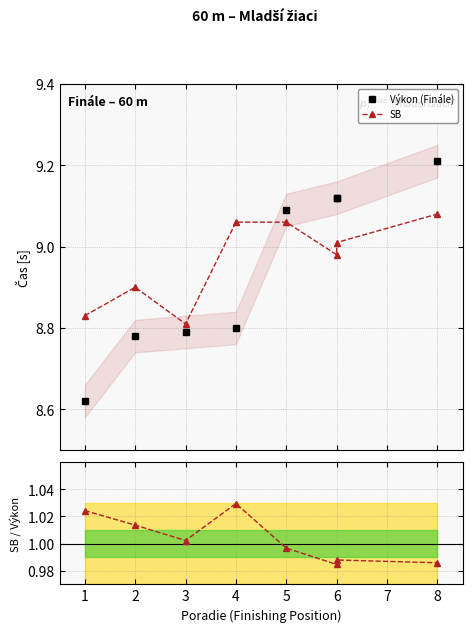

What is the sum of the SB values at 8 and 3?

17.9